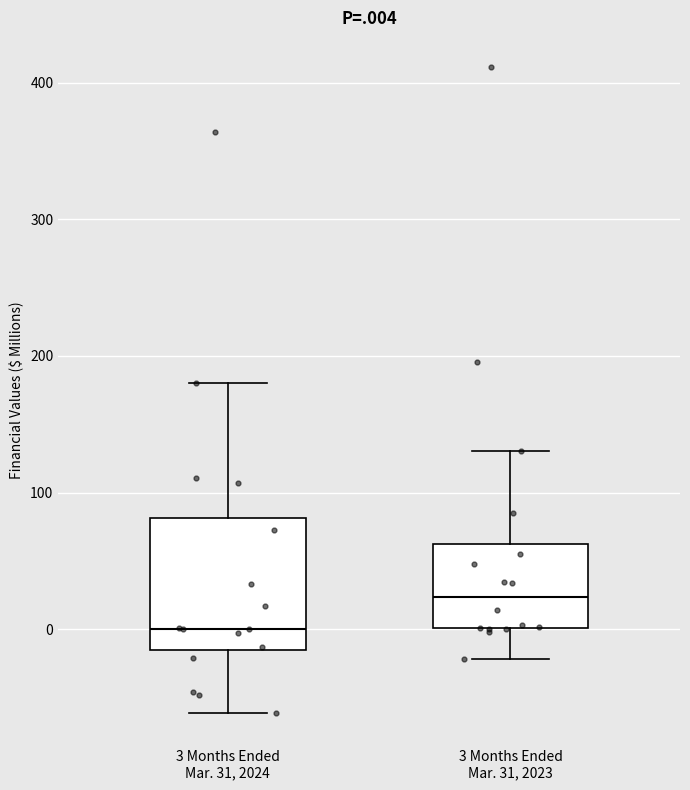

Which box's median line is the highest?

3 Months Ended Mar. 31, 2023